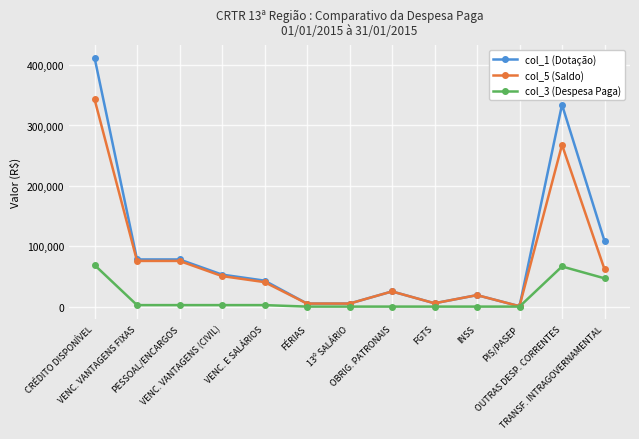

Which series has the largest range (max minus min)?

col_1 (Dotação)